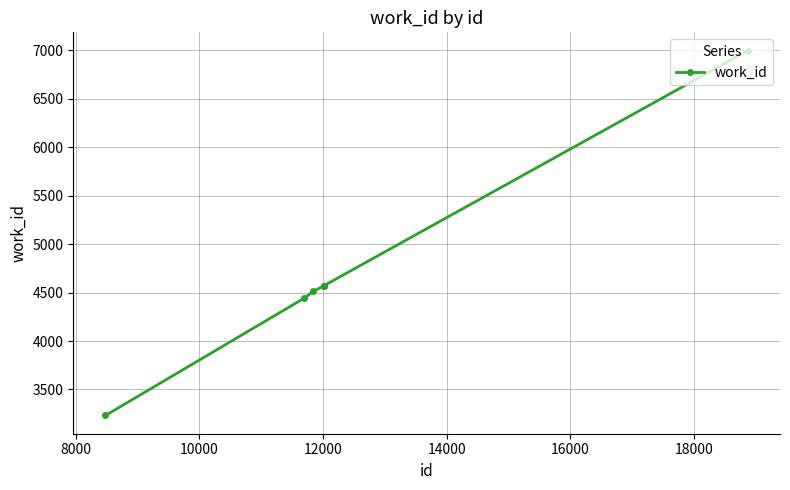

What is the difference between the second highest and second lowest values?

131